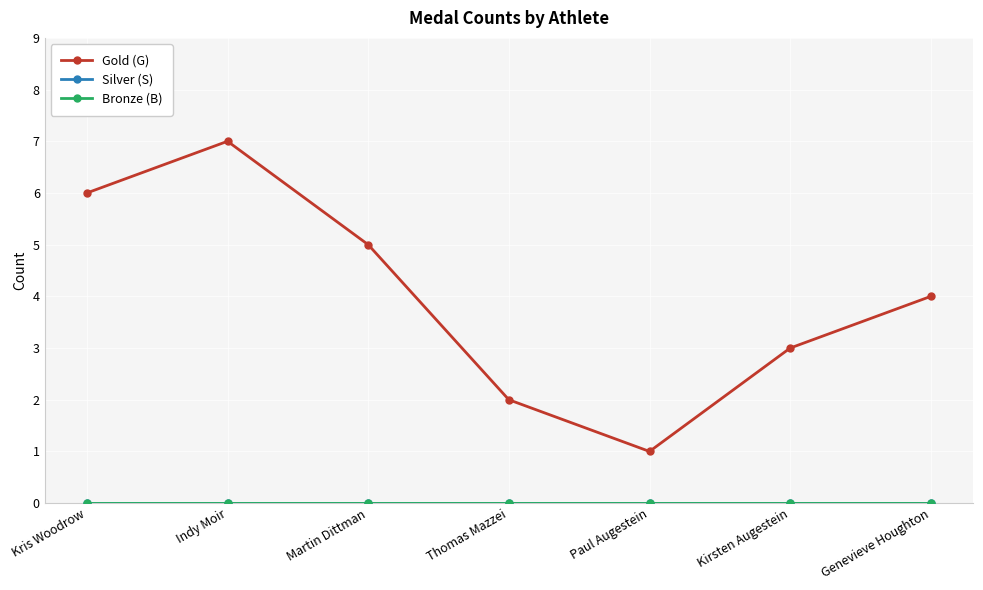

Does the chart have visible grid lines?

Yes